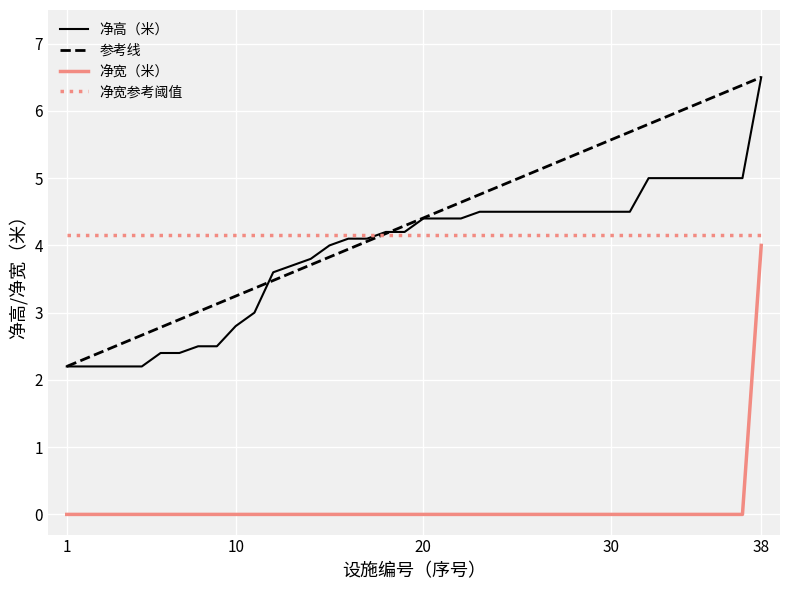

What is the maximum value for 参考线?

6.5